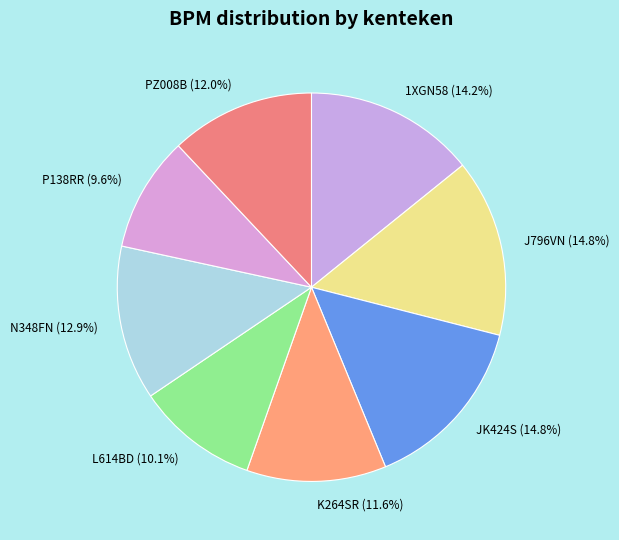

Does any single category account for the majority?

No